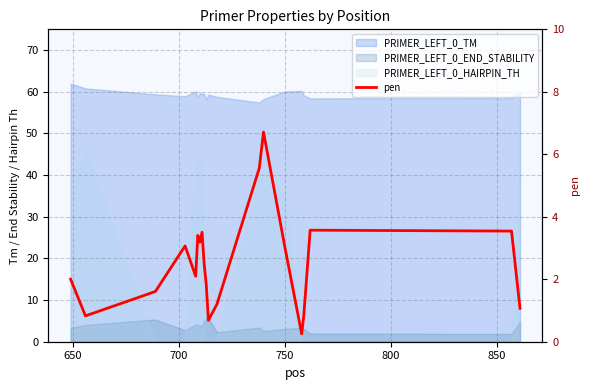

Count the number of categories in the chart.

20